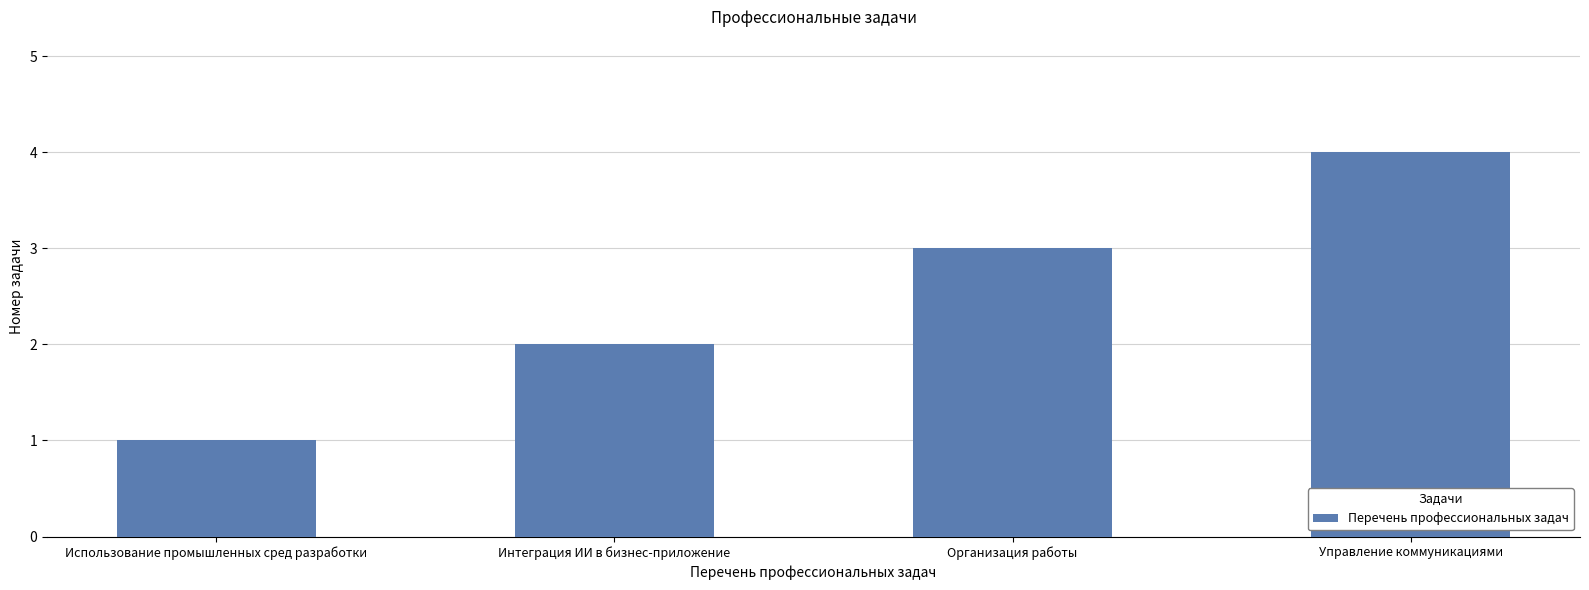

Count the number of categories in the chart.

4